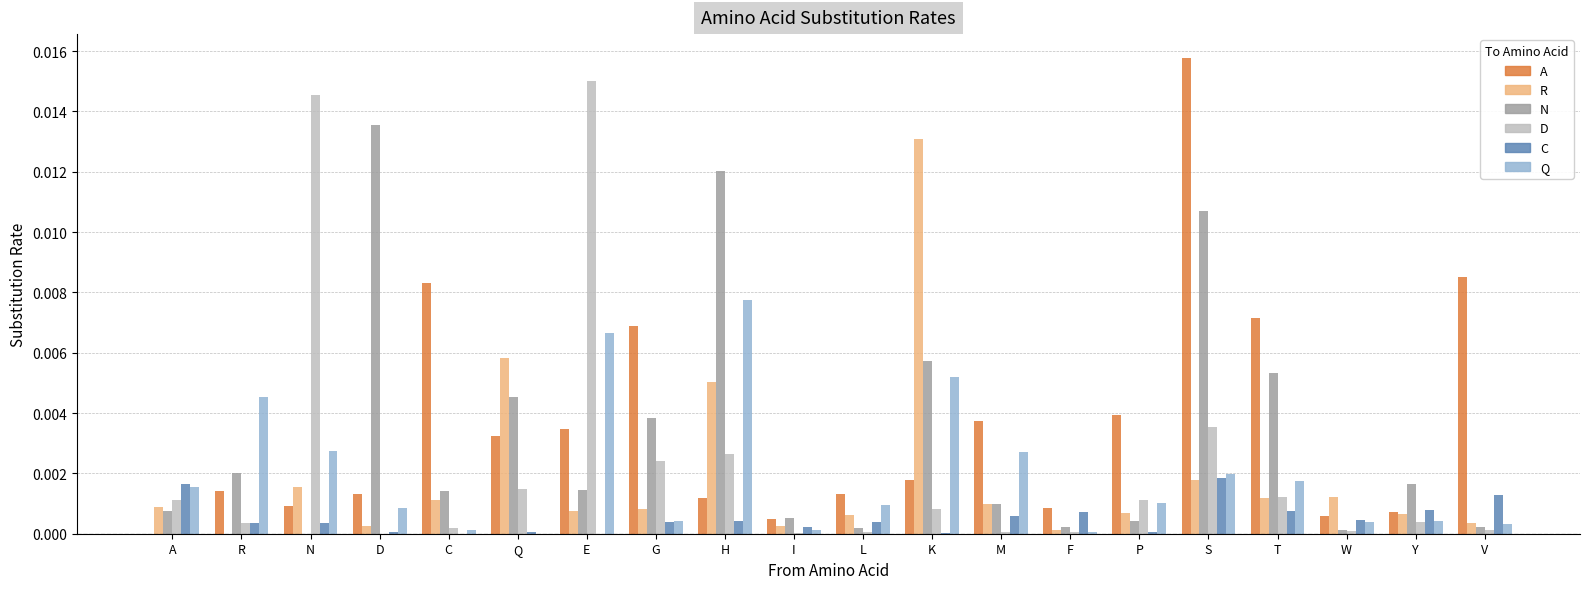

Is the value of A at S greater than the value of D at G?

Yes